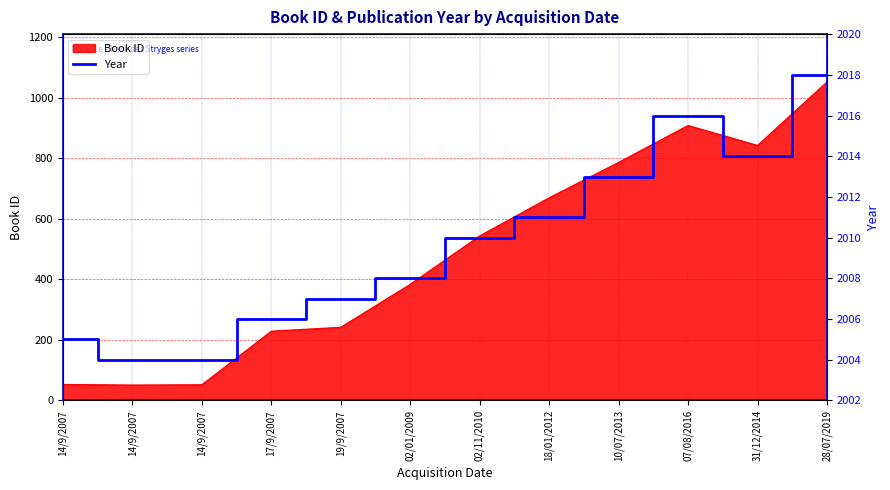

Does the chart have visible grid lines?

Yes